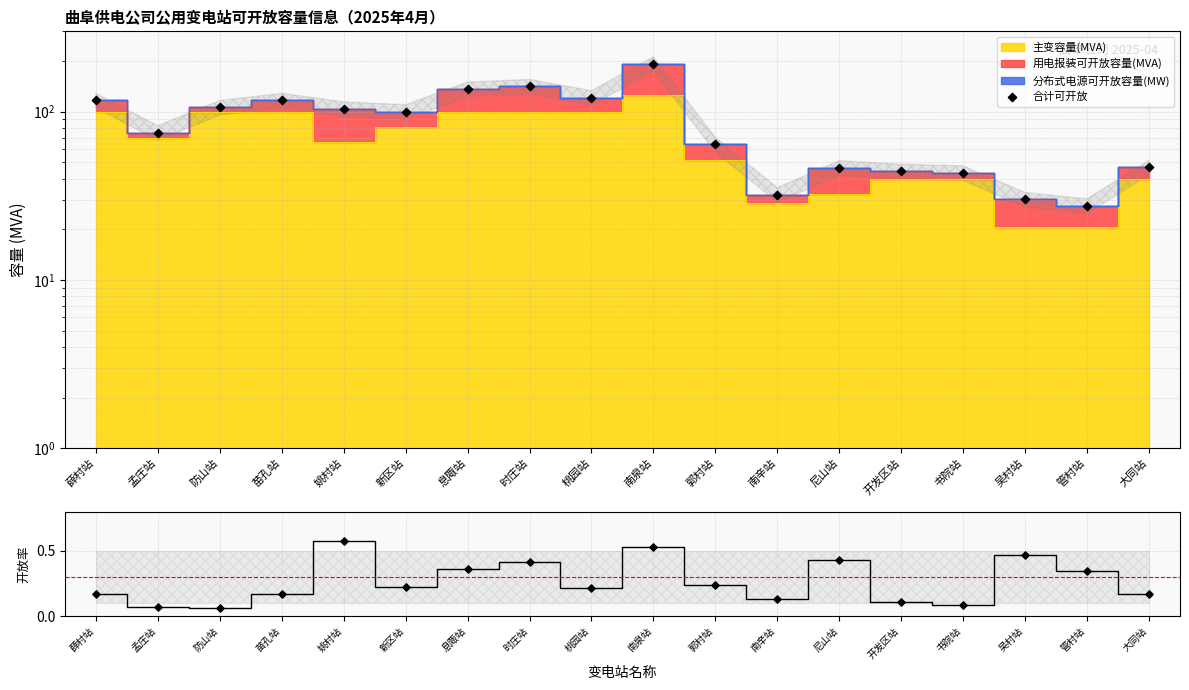

Between 书院站 and 息陬站, which is larger?

息陬站